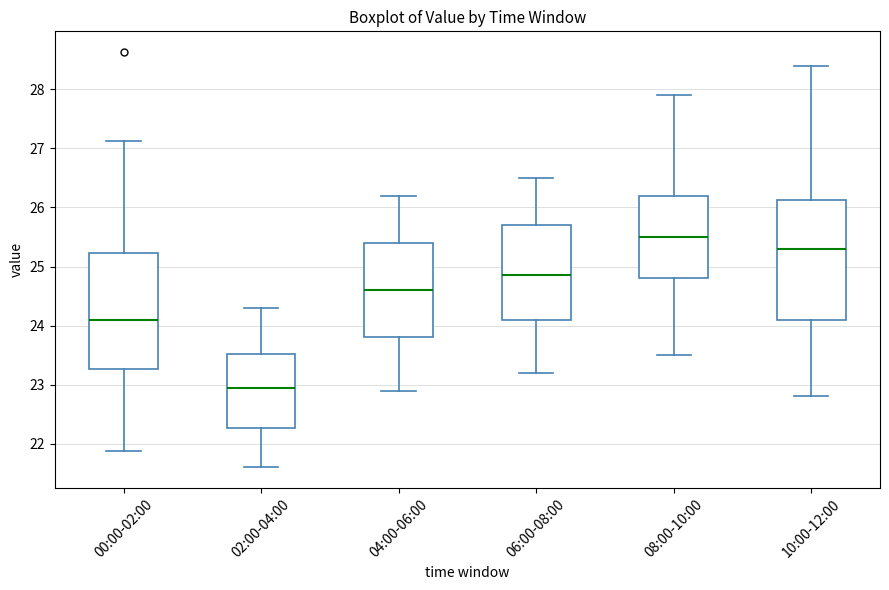

Reading left to right, read every box against the y-axis: the position of its median line, the range the box covers, and the ends of its whiskers. The values are not printed on the chart, so give them approximately, as read against the axis.

00:00-02:00: median 24.1, box 23.3 to 25.2, whiskers 21.9 to 27.1
02:00-04:00: median 23.0, box 22.3 to 23.5, whiskers 21.6 to 24.3
04:00-06:00: median 24.6, box 23.8 to 25.4, whiskers 22.9 to 26.2
06:00-08:00: median 24.9, box 24.1 to 25.7, whiskers 23.2 to 26.5
08:00-10:00: median 25.5, box 24.8 to 26.2, whiskers 23.5 to 27.9
10:00-12:00: median 25.3, box 24.1 to 26.1, whiskers 22.8 to 28.4